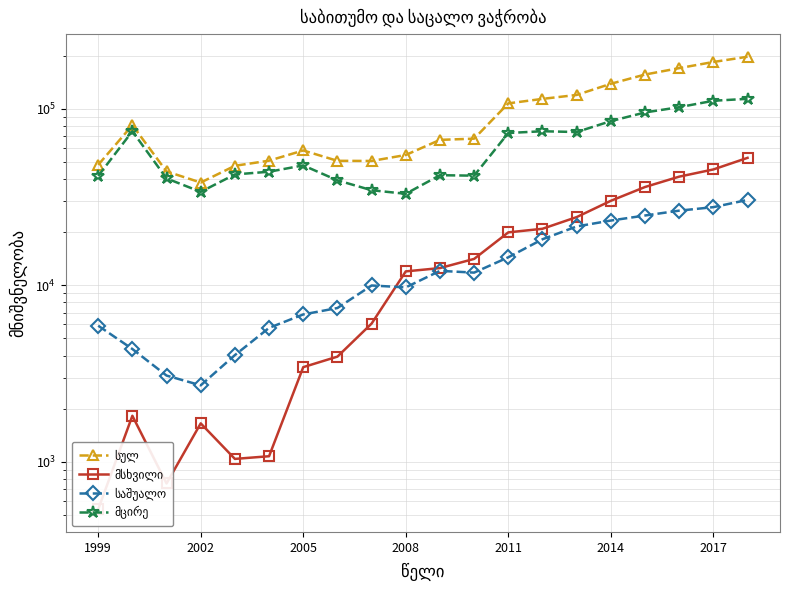

What is the value of the მცირე point at the 12th from the left?

41762